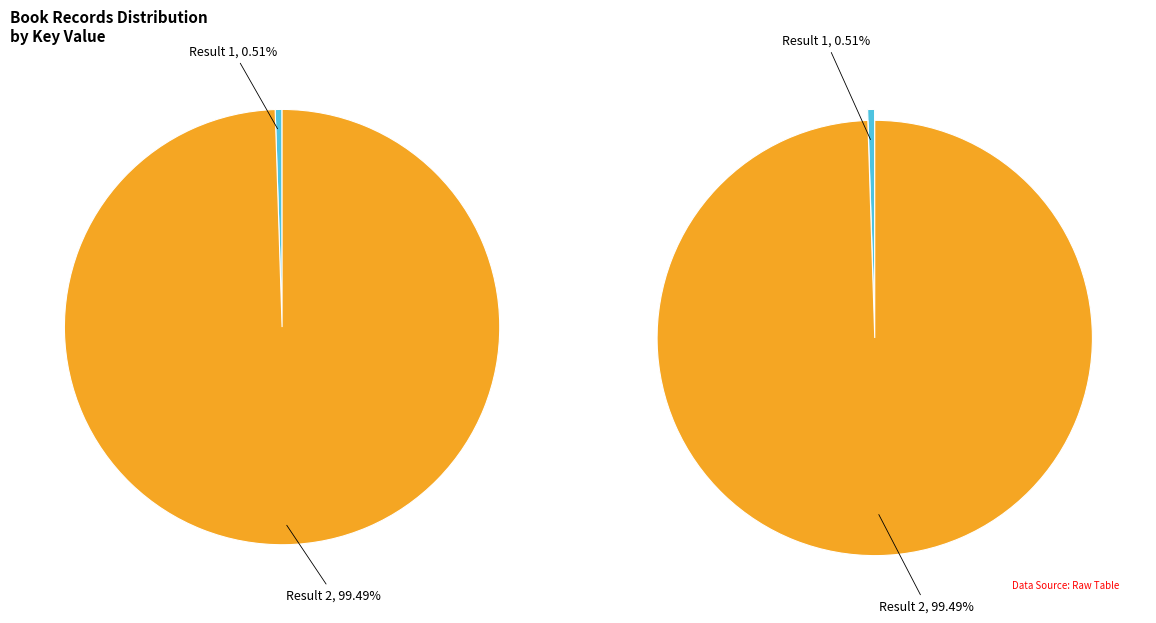

Is the sum of 1 and 2 greater than half?

Yes